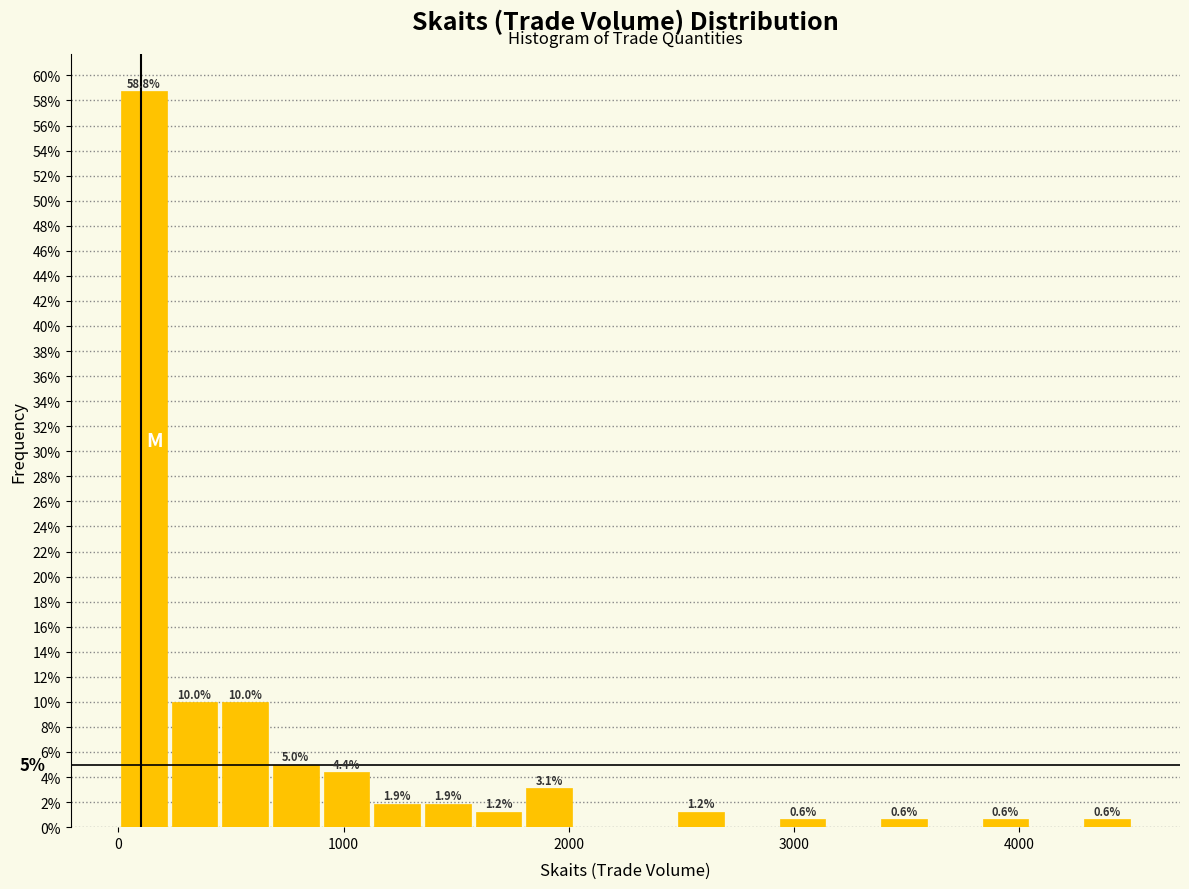

Read against the x-axis, roughly where is the centre of the tallest bar?

100